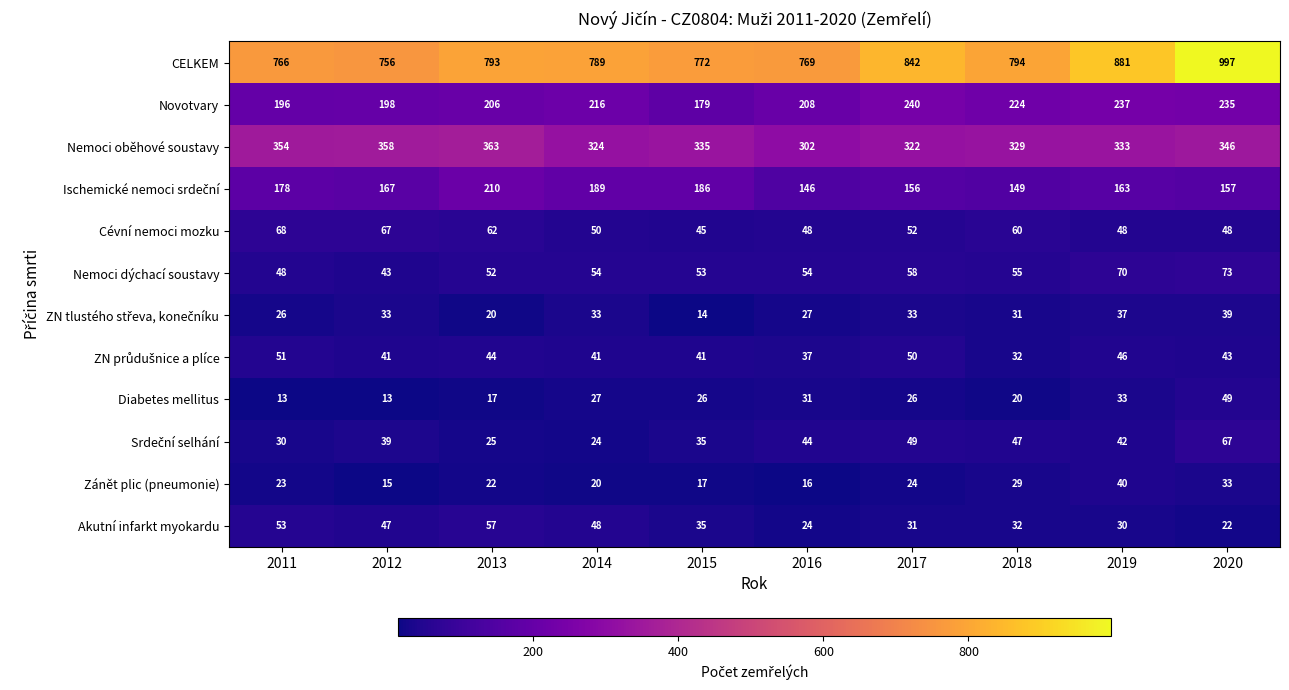

What is the difference between the highest and lowest values at 2014?

769